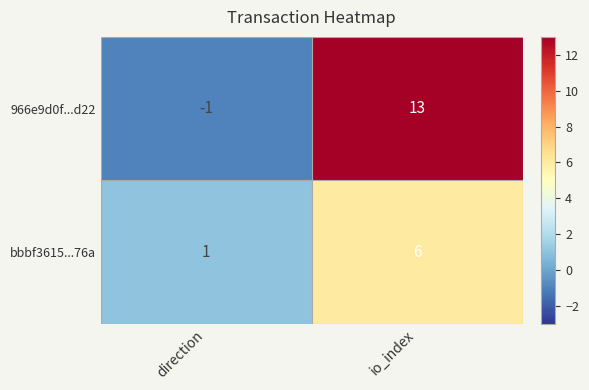

Which category has the highest value across all series?

io_index